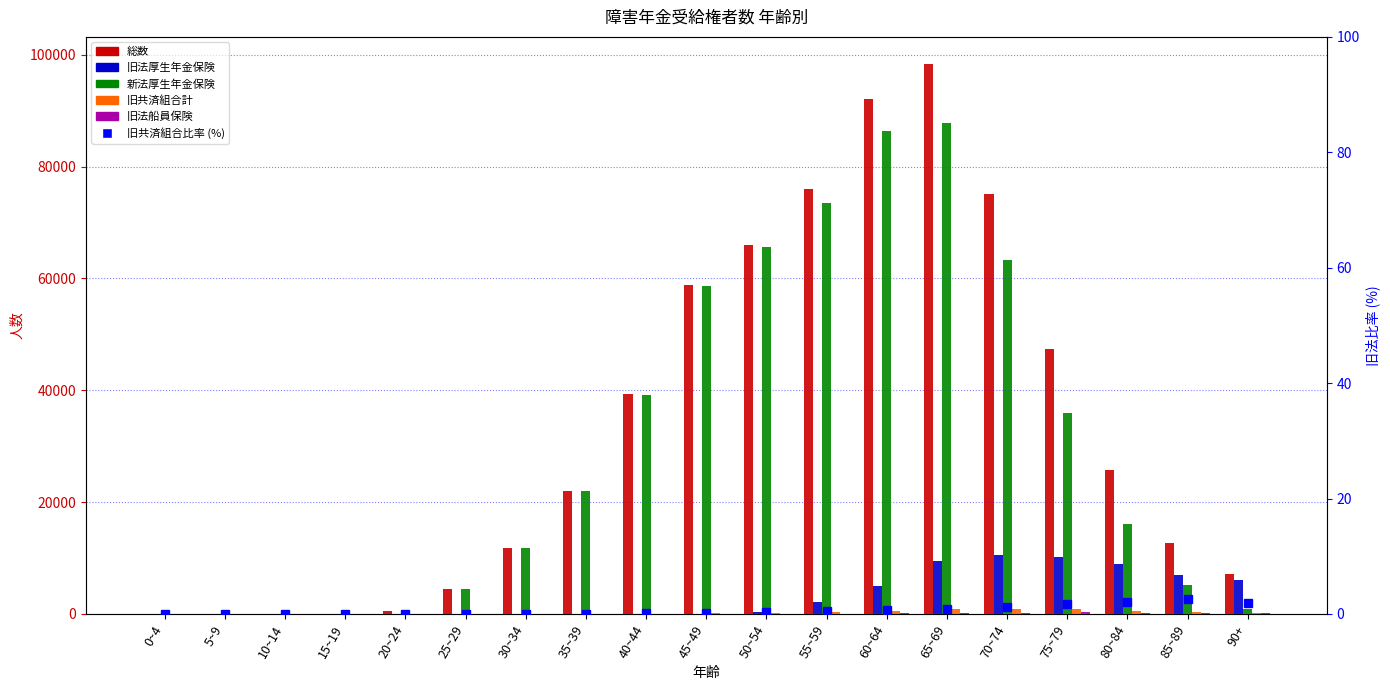

Which series has the largest total across all categories?

総数